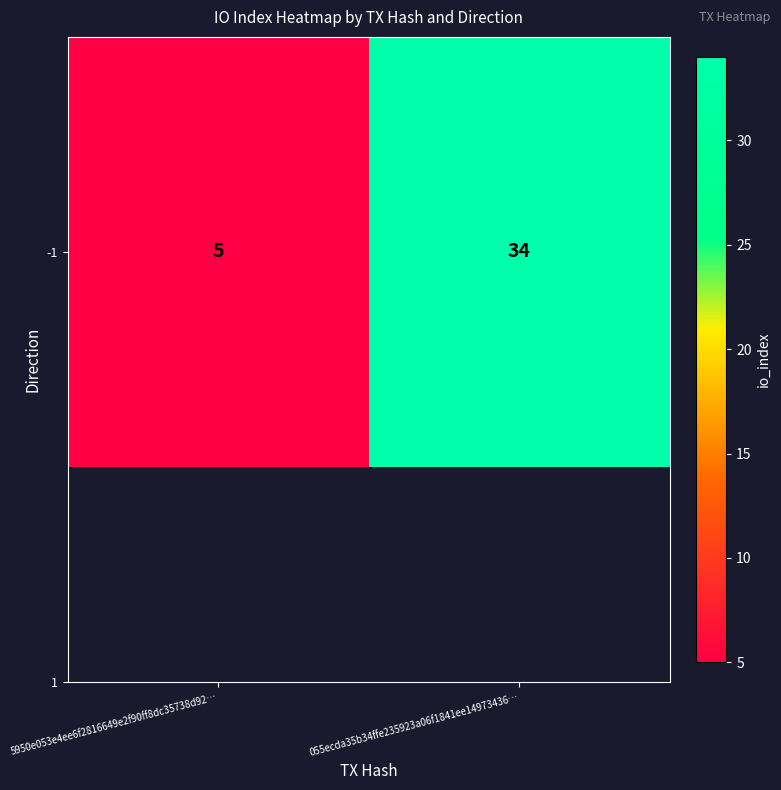

Where is the data nearest to the value 19?

5950e053e4ee6f2816649e2f90ff8dc35738d92…